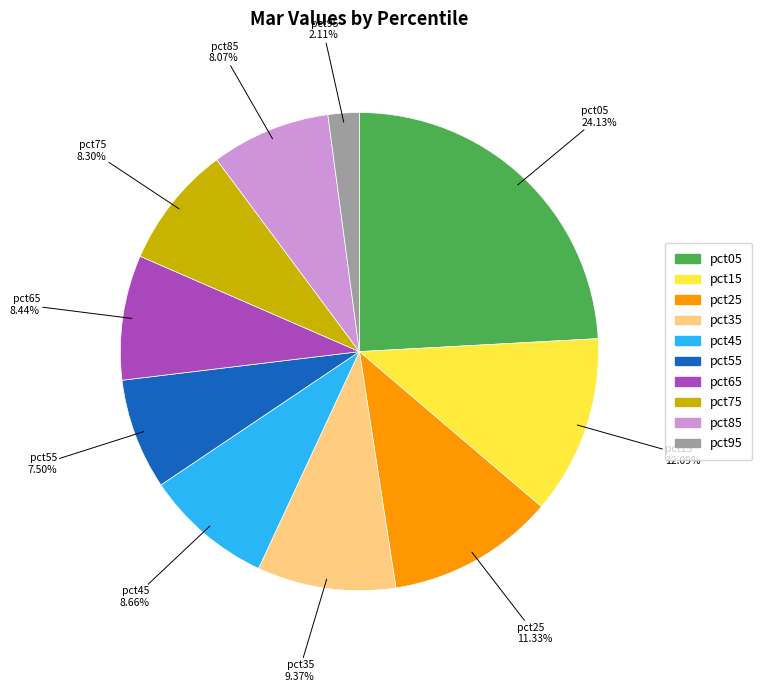

Do pct95 and pct75 together represent more than half of the pie?

No